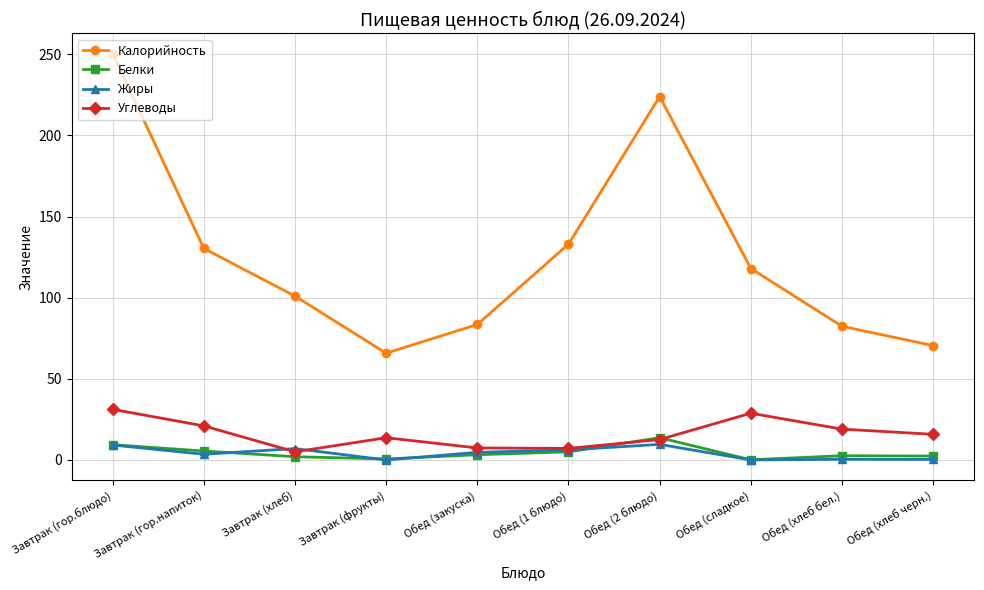

How many values in the Жиры series exceed 4?

5